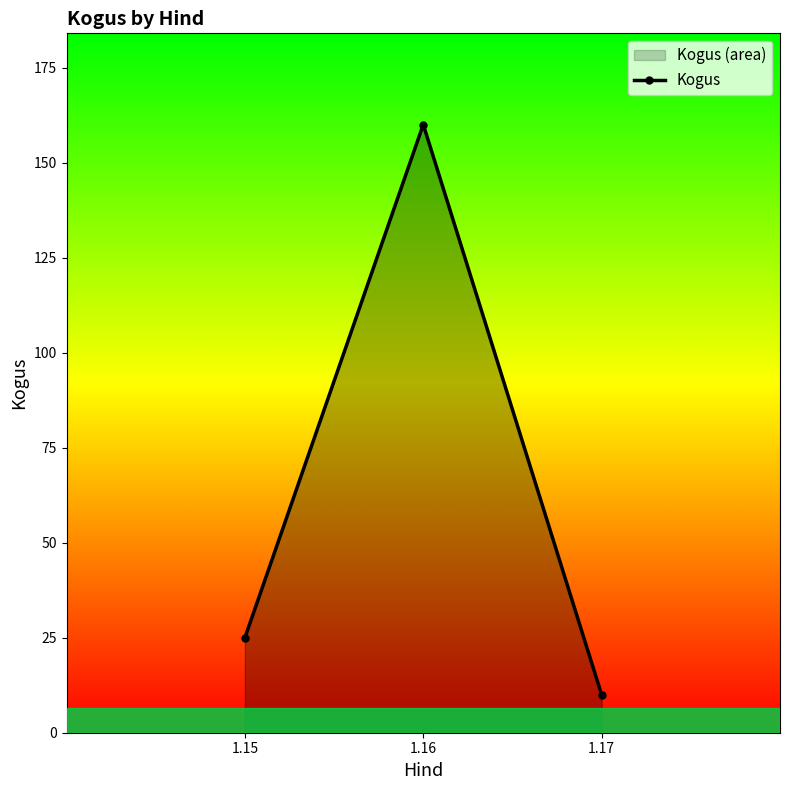

The chart shows a value of 215 at 1.16. True or false?

False